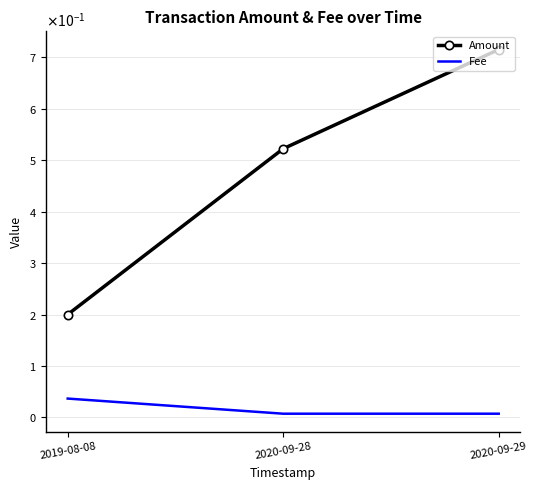

At how many categories does at least one series exceed 0?

3